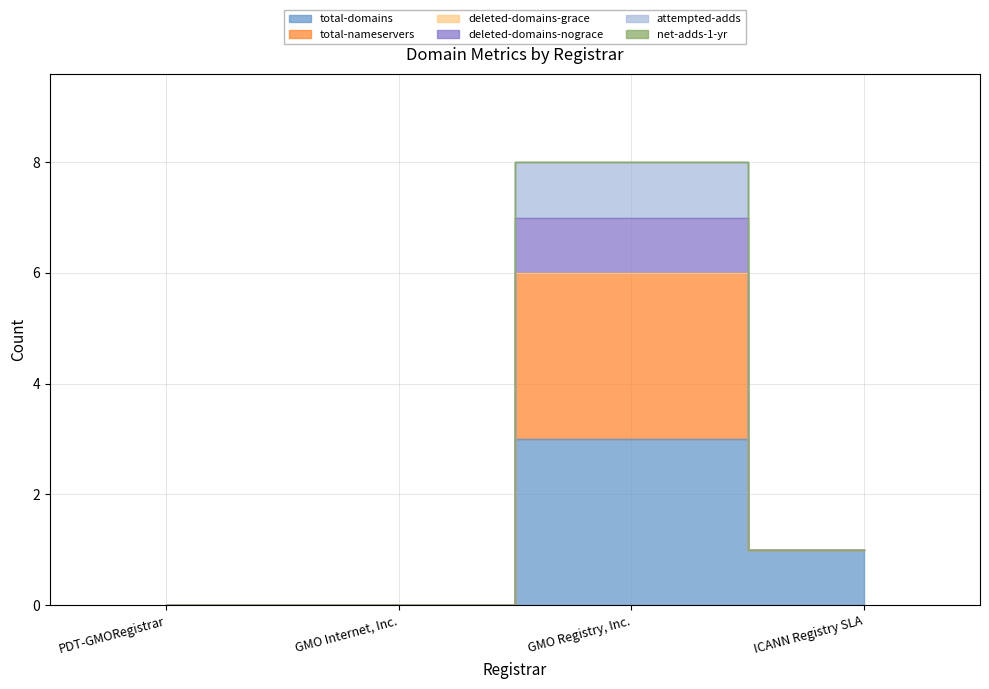

Count the number of categories in the chart.

4